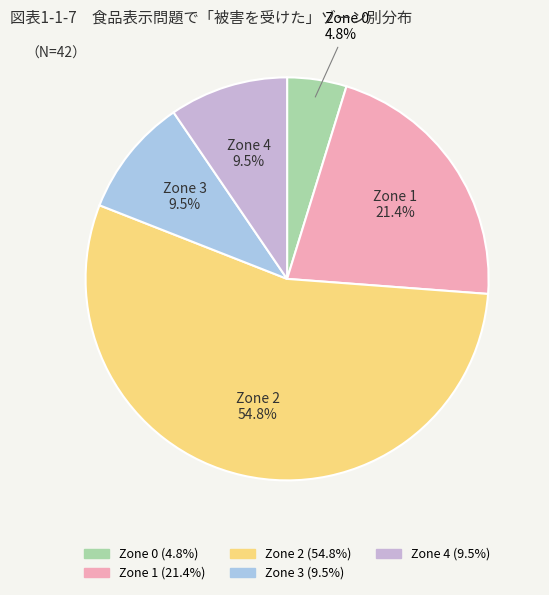

Does any single category account for the majority?

Yes